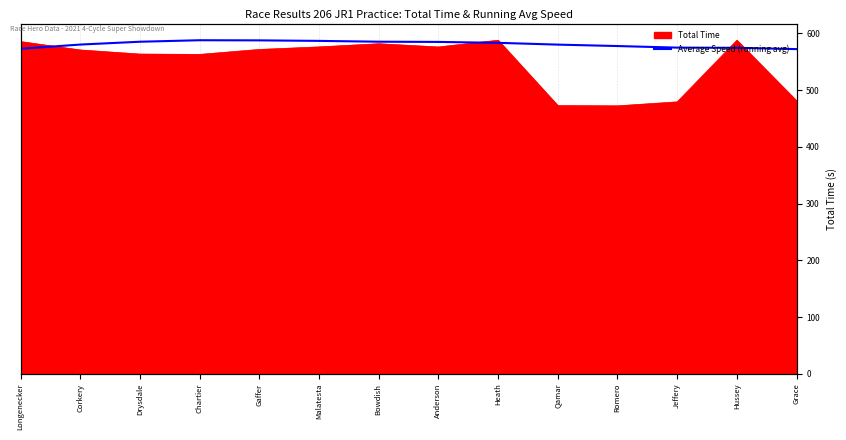

What is the sum of all values?

8136.1